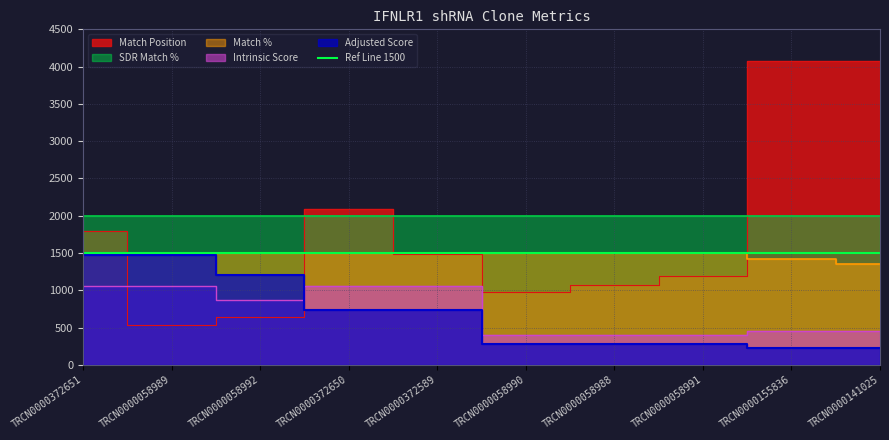

At which label is Adjusted Score closest to 851?

TRCN0000372650